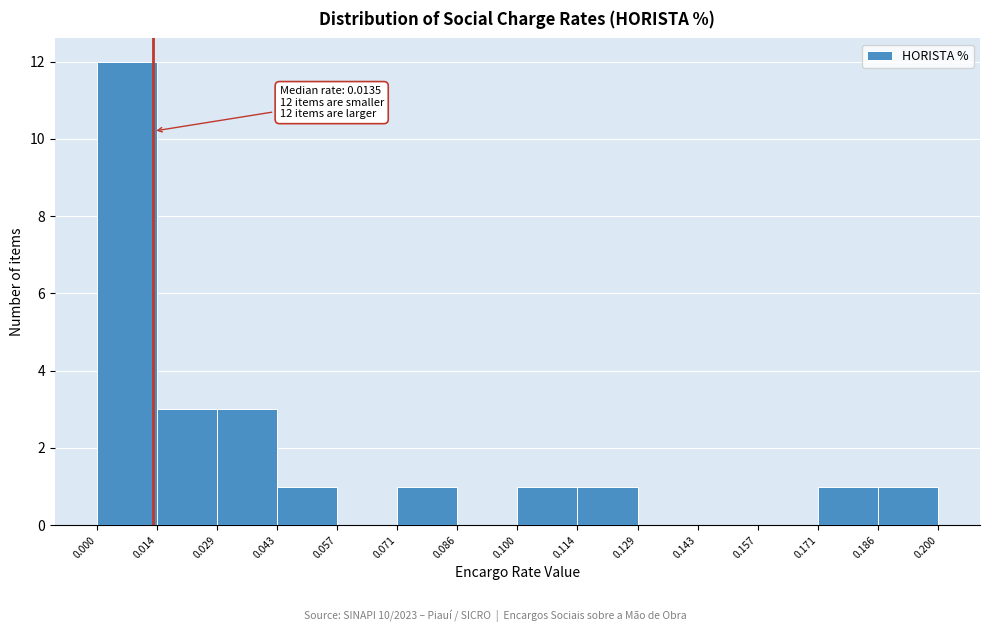

Which range on the x-axis has the tallest bar?

0.000 to 0.014